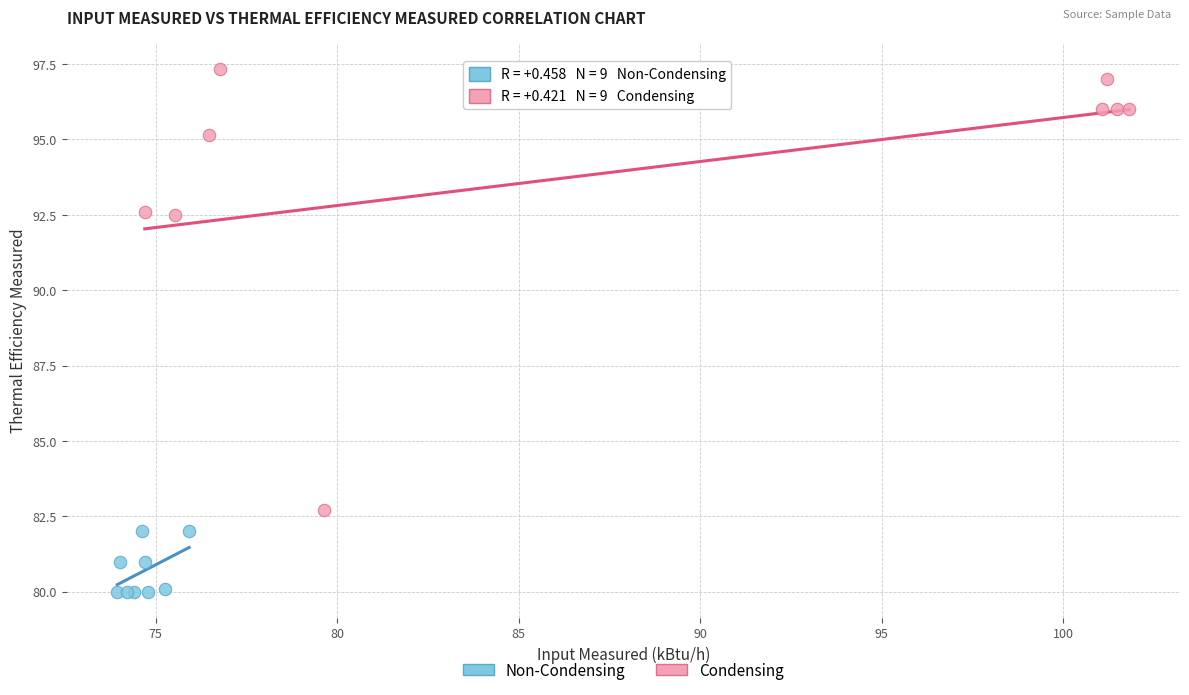

What are all the series names shown in the legend?

Non-Condensing, Condensing